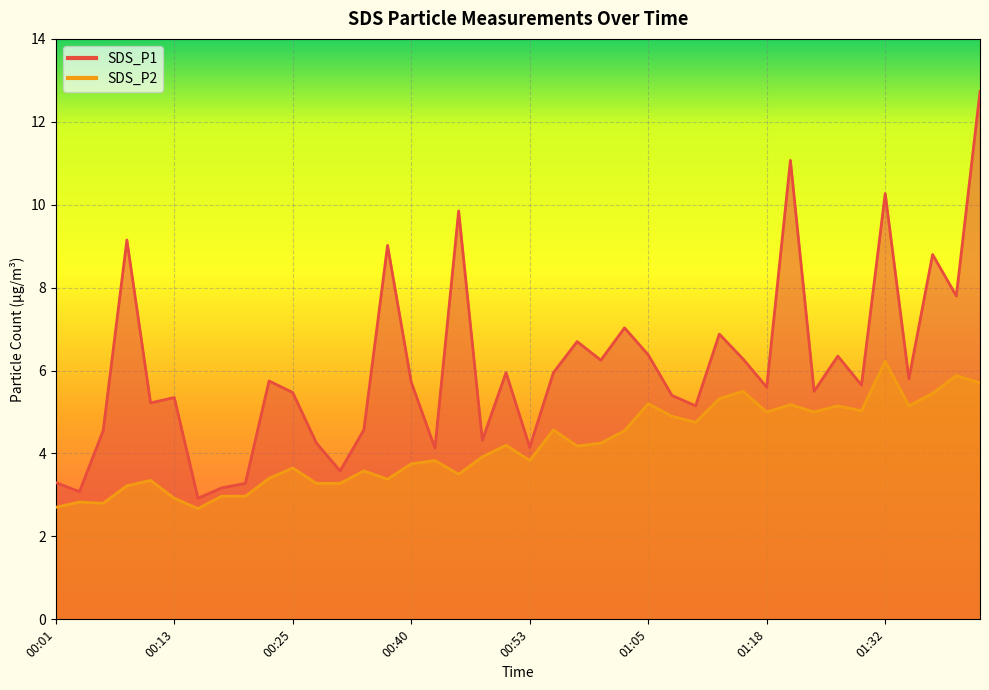

Reading left to right, extract all data points from this chart.

SDS_P1: 00:01=3.3	00:03=3.1	00:06=4.5	00:08=9.2	00:11=5.2	00:13=5.3	00:15=2.9	00:18=3.2	00:20=3.3	00:23=5.8	00:25=5.5	00:28=4.2	00:30=3.6	00:35=4.6	00:38=9.0	00:40=5.7	00:42=4.1	00:45=9.8	00:48=4.3	00:50=6.0	00:53=4.2	00:55=6.0	00:58=6.7	01:00=6.2	01:03=7.0	01:05=6.4	01:08=5.4	01:10=5.2	01:13=6.9	01:15=6.3	01:18=5.6	01:21=11.1	01:24=5.5	01:27=6.3	01:29=5.7	01:32=10.3	01:34=5.8	01:37=8.8	01:39=7.8	01:42=12.7
SDS_P2: 00:01=2.7	00:03=2.8	00:06=2.8	00:08=3.2	00:11=3.4	00:13=2.9	00:15=2.7	00:18=3.0	00:20=3.0	00:23=3.4	00:25=3.6	00:28=3.3	00:30=3.3	00:35=3.6	00:38=3.4	00:40=3.8	00:42=3.8	00:45=3.5	00:48=3.9	00:50=4.2	00:53=3.8	00:55=4.6	00:58=4.2	01:00=4.2	01:03=4.5	01:05=5.2	01:08=4.9	01:10=4.8	01:13=5.3	01:15=5.5	01:18=5.0	01:21=5.2	01:24=5.0	01:27=5.2	01:29=5.0	01:32=6.2	01:34=5.2	01:37=5.5	01:39=5.9	01:42=5.7